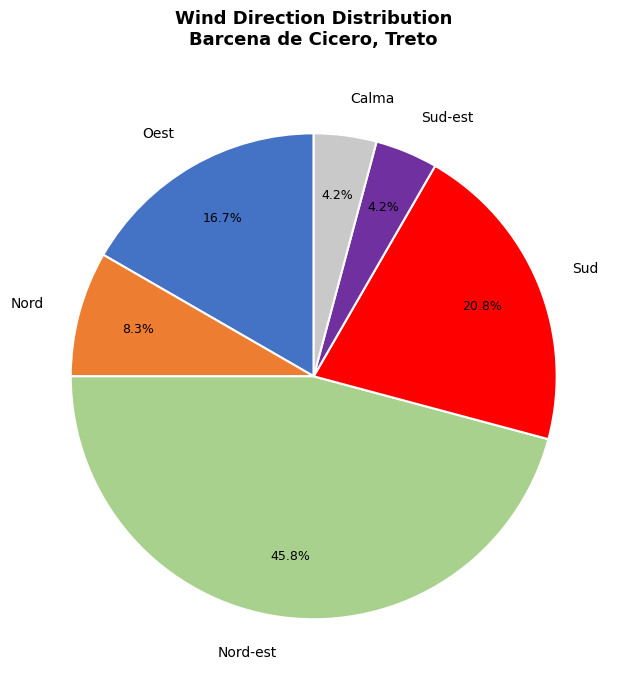

How many slices are in this pie chart?

6